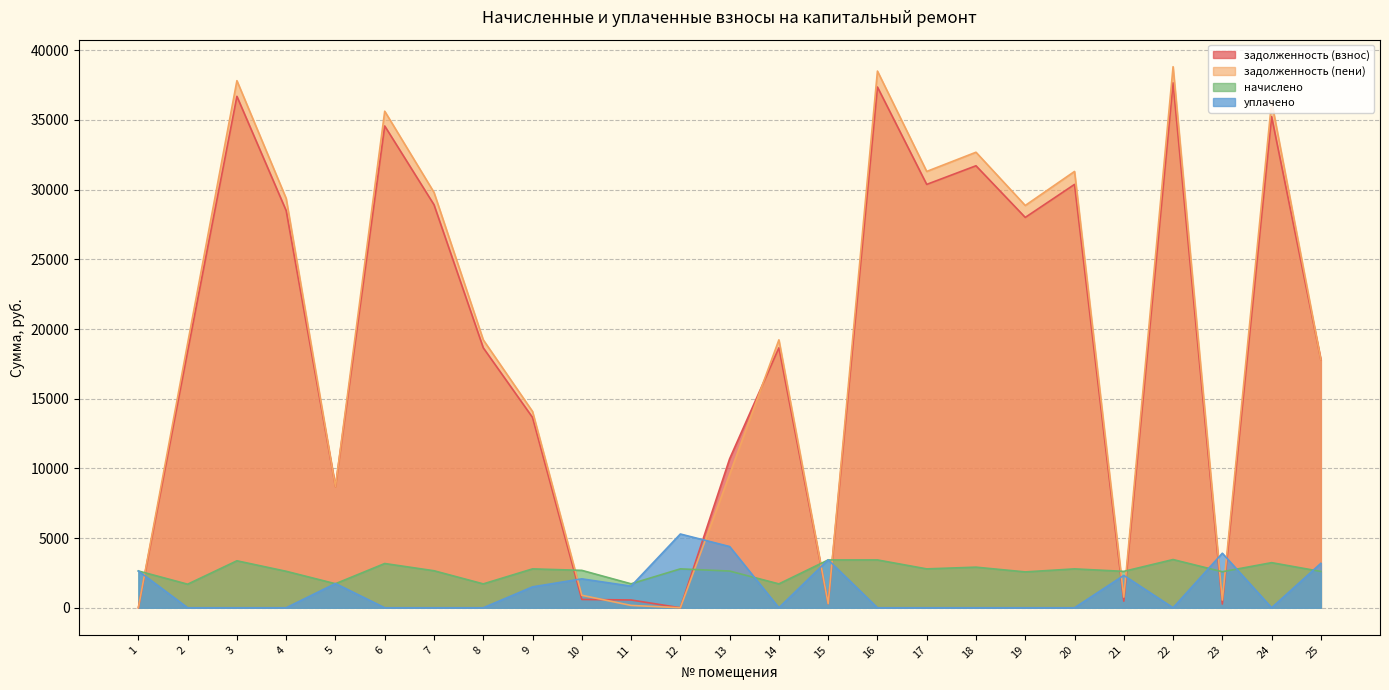

Rank the series by their maximum value, from highest to lowest.

задолженность (пени), задолженность (взнос), уплачено, начислено